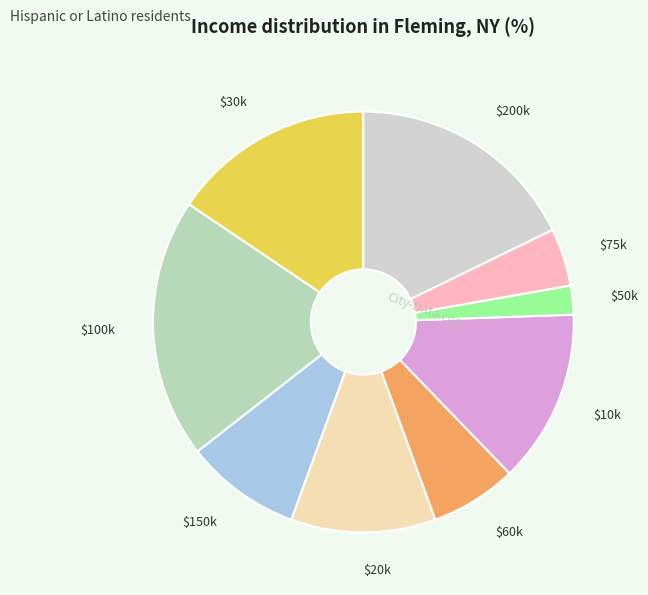

What is the largest slice in the pie chart?

$100k